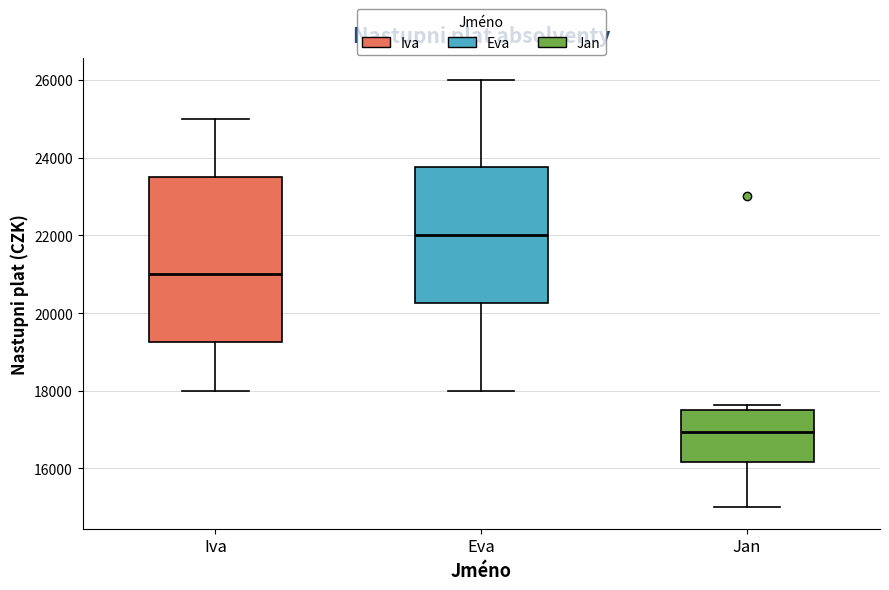

Reading left to right, transcribe this box plot: for each box, give where its median line is, the range the box spans, and where its two whiskers end, as read against the y-axis. The values are not printed on the chart, so give them approximately, as read against the axis.

Iva: median 21000, box 19200 to 23600, whiskers 18000 to 25000
Eva: median 22000, box 20200 to 23800, whiskers 18000 to 26000
Jan: median 17000, box 16200 to 17600, whiskers 15000 to 17600 (just above the box's upper edge)